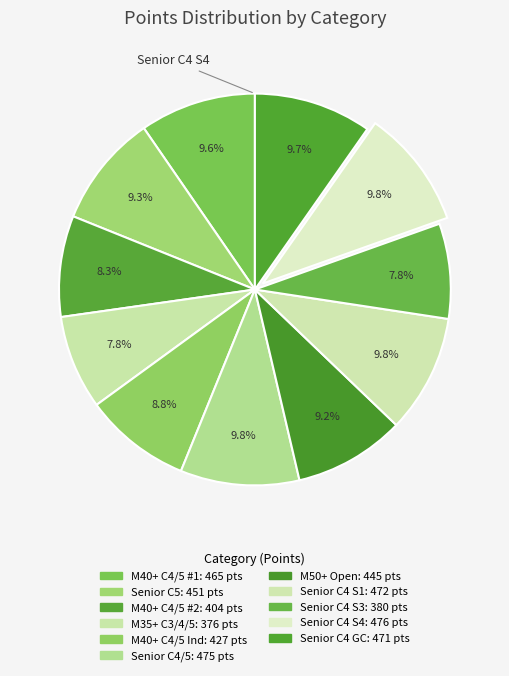

What is the largest slice in the pie chart?

Men Senior Cat 4 (Stage 4)